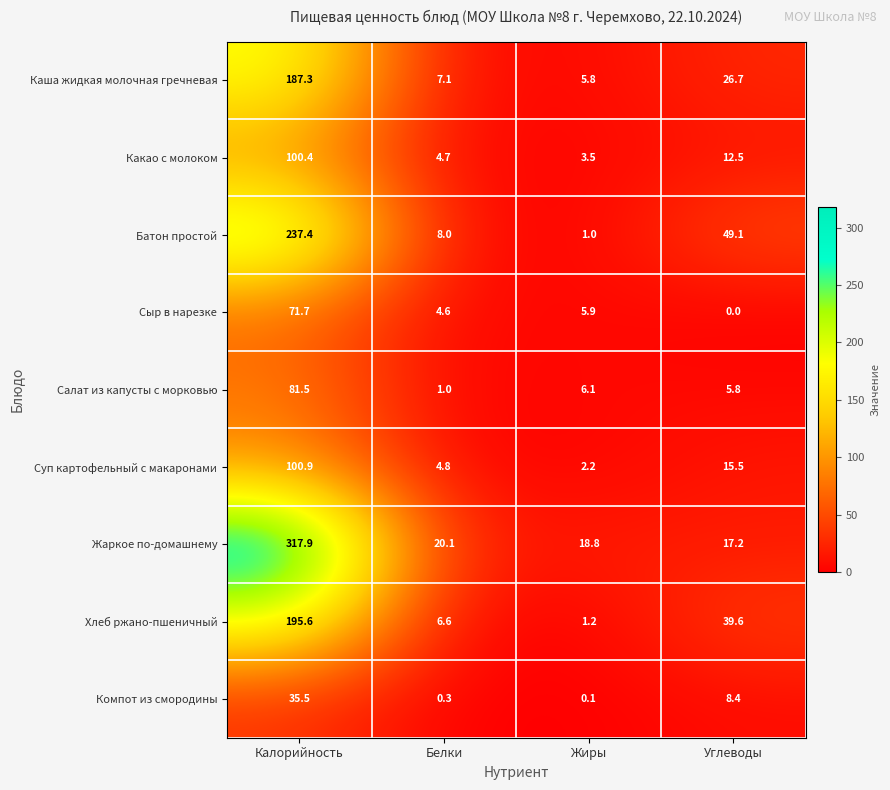

Is it true that Батон простой equals 237.4 at Калорийность?

True